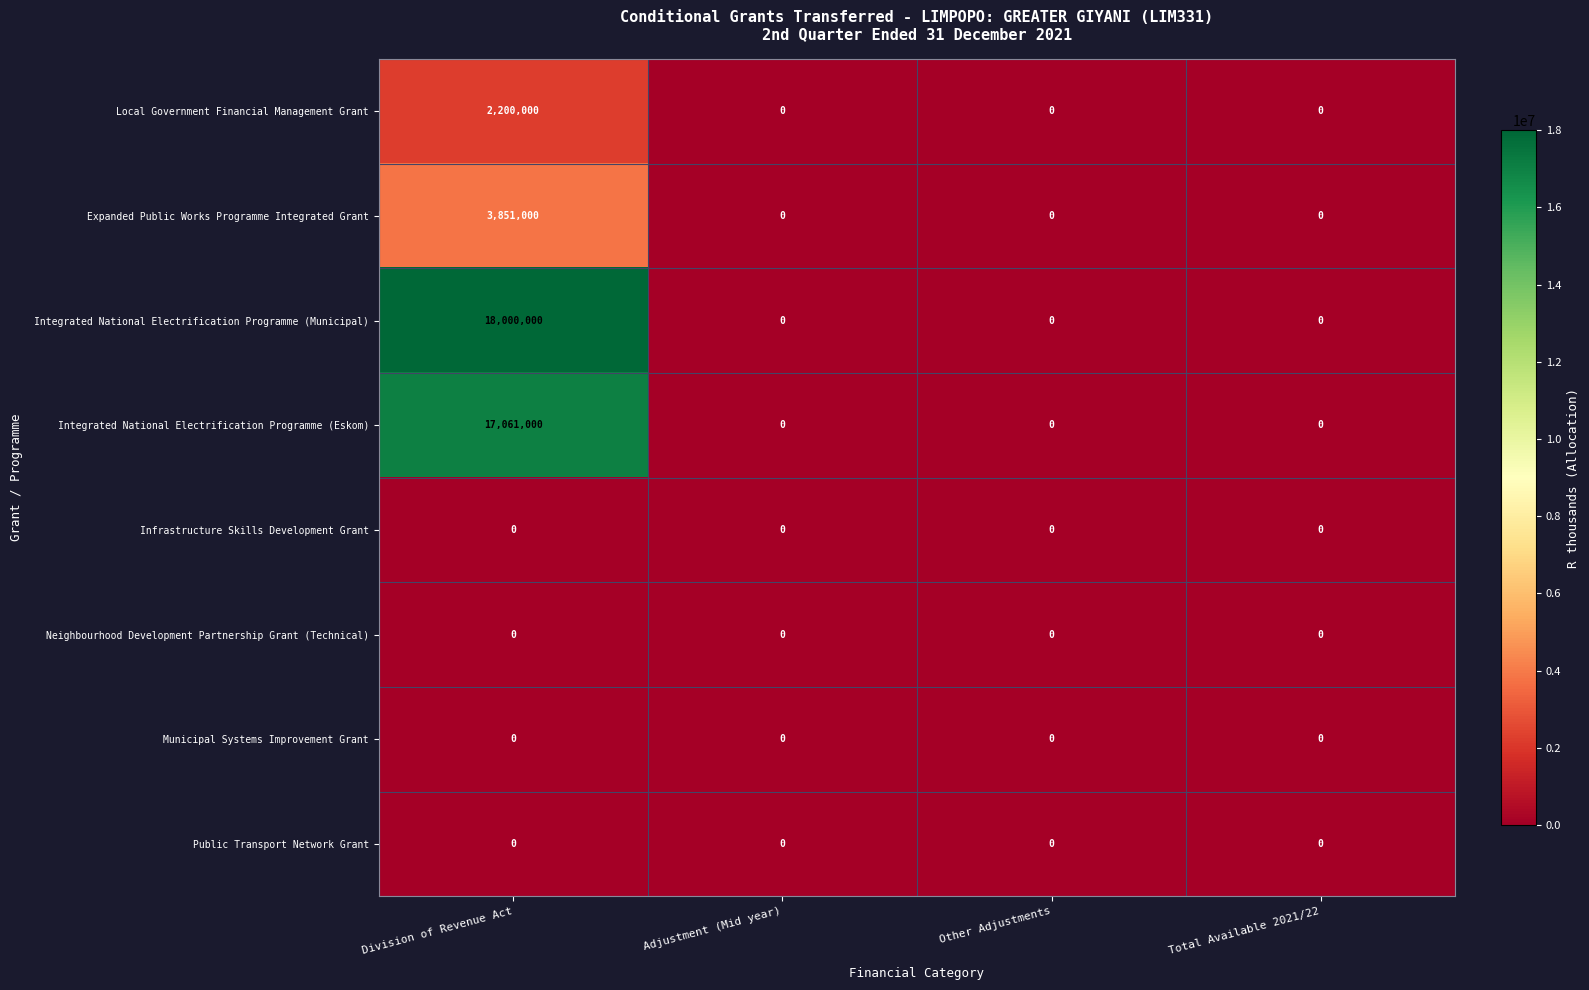

At which category is the sum across all series the highest?

Division of Revenue Act